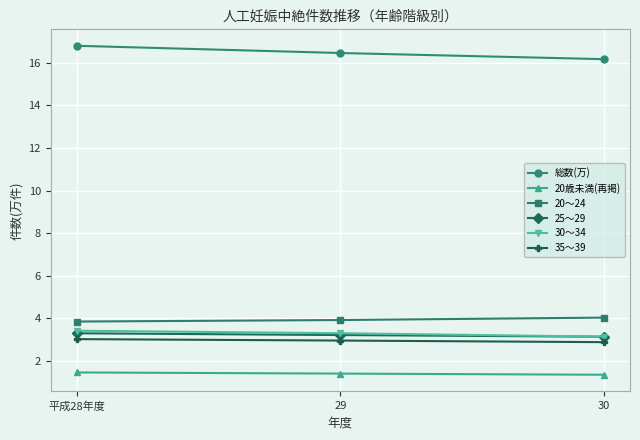

What is the maximum value shown in the chart?

16.8